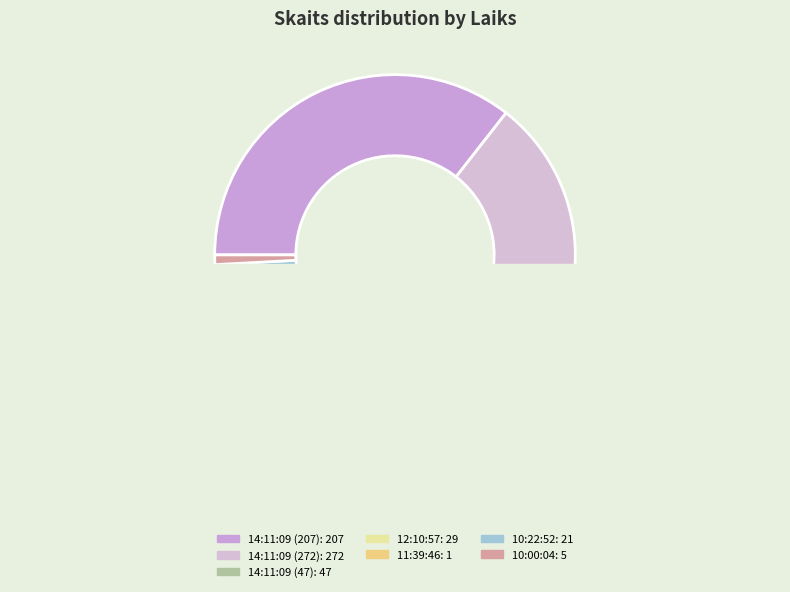

Is it true that 11:39:46 is 1% of the pie?

False